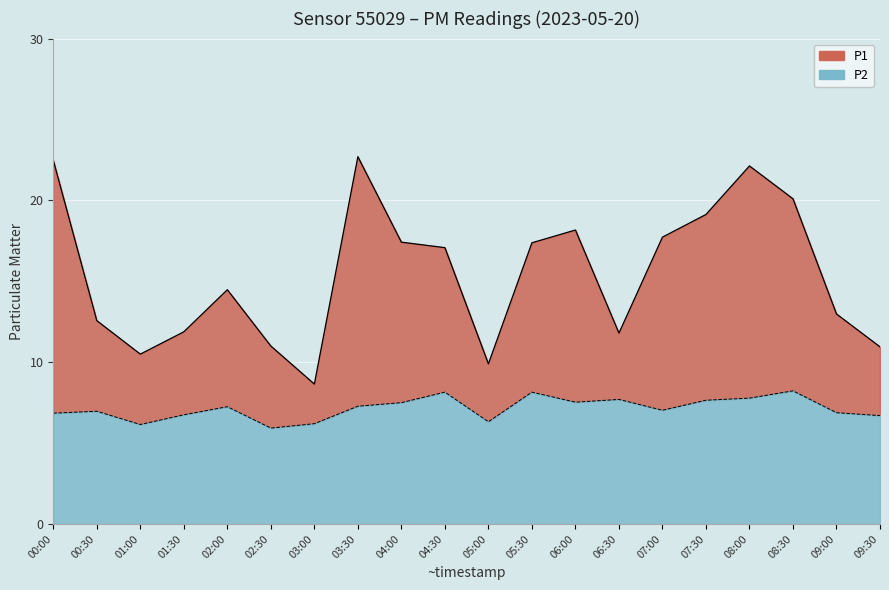

The value of P2 line at 09:00 is 9.4. True or false?

False